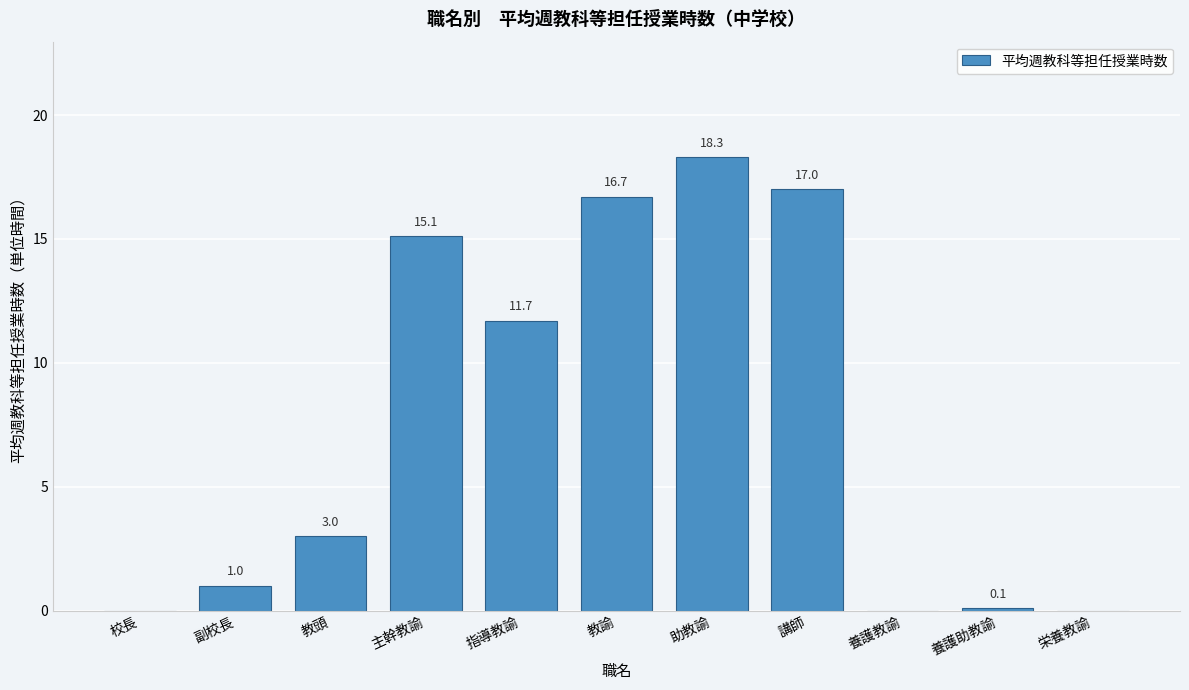

Reading left to right, list all the values displayed in this chart.

校長=0.0	副校長=1.0	教頭=3.0	主幹教諭=15.1	指導教諭=11.7	教諭=16.7	助教諭=18.3	講師=17.0	養護教諭=0.0	養護助教諭=0.1	栄養教諭=0.0